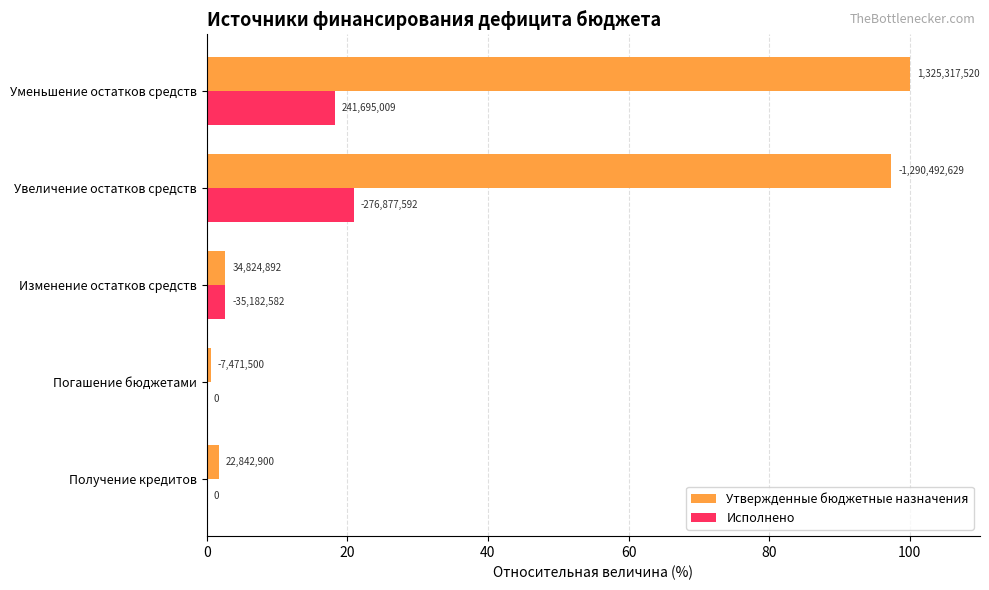

What are all the series names shown in the legend?

Утвержденные бюджетные назначения, Исполнено